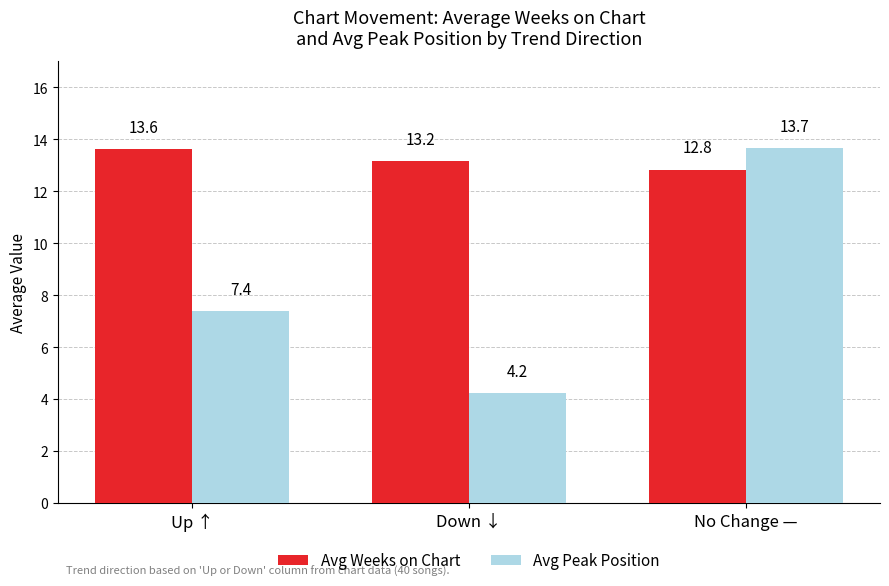

The Avg Weeks on Chart series shows 13.6 at Up ↑. True or false?

True